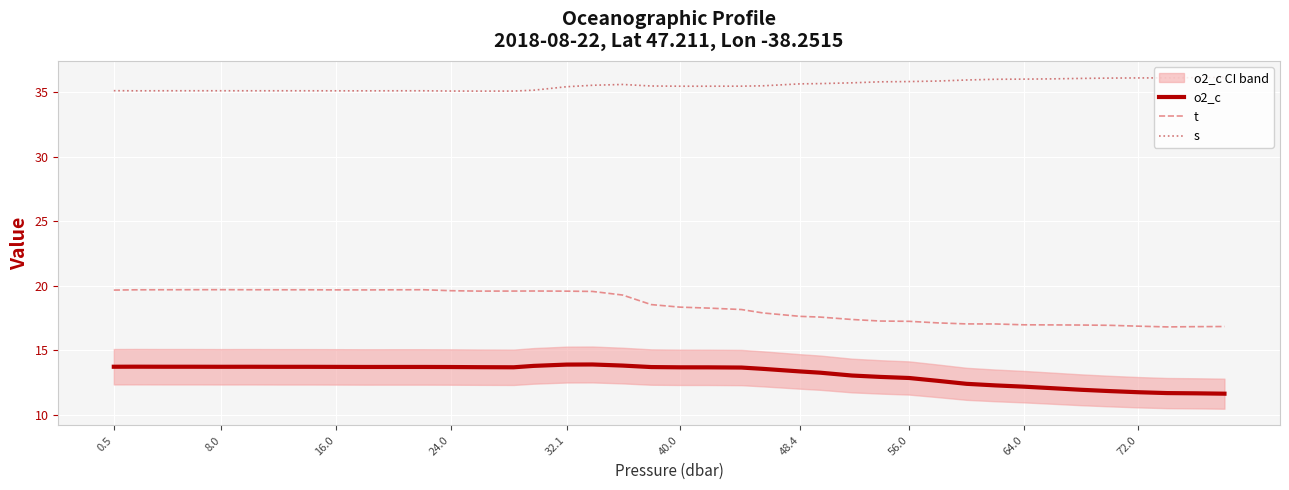

What is the maximum value for o2_c?

13.9